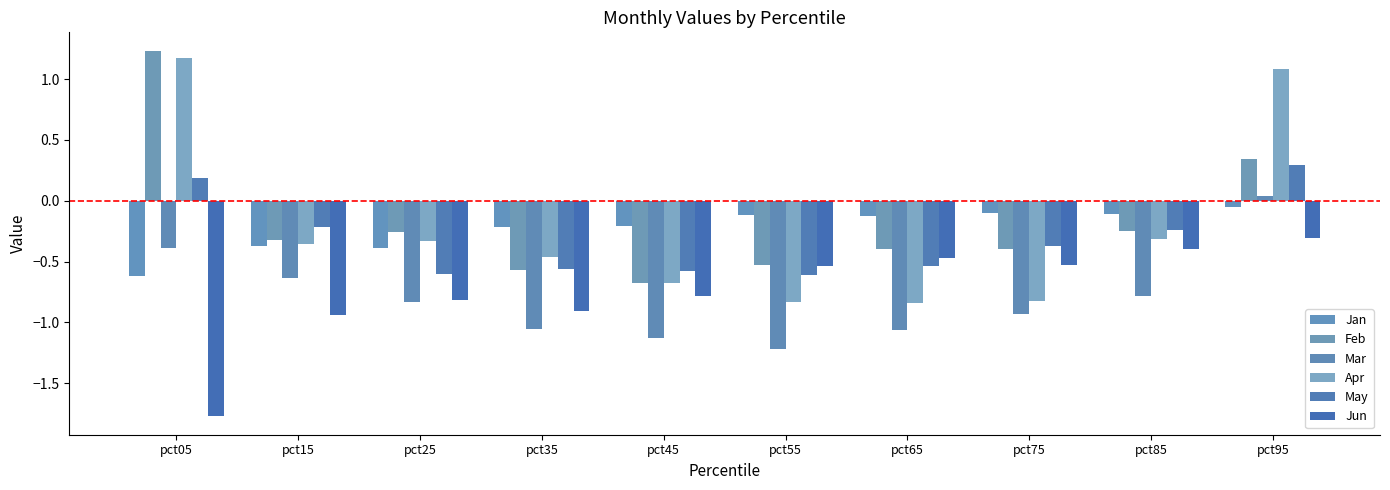

What is the total value across all series at pct55?

-3.8